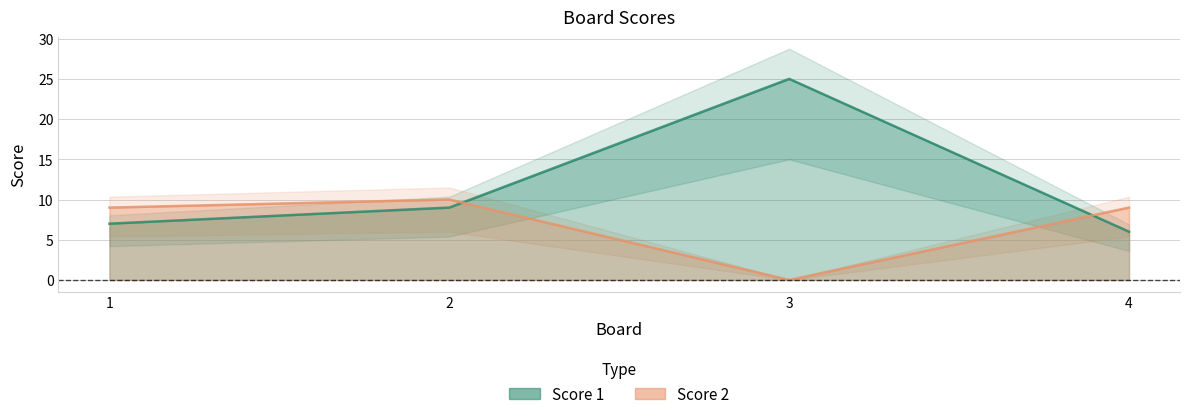

What is the difference between the second highest and second lowest values in the Score 1 series?

2